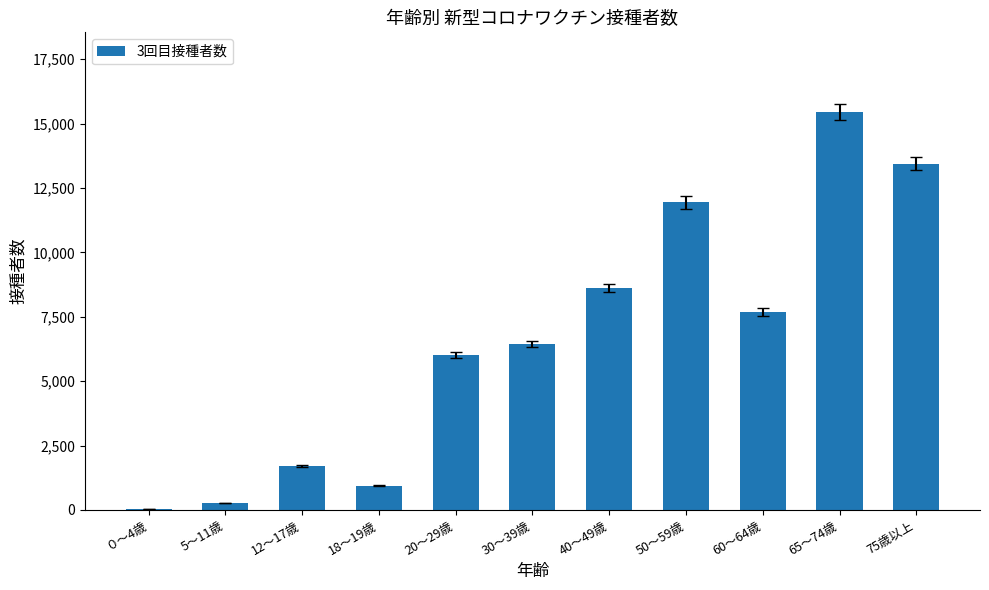

What is the change in value from 12～17歳 to 30～39歳?

+4734